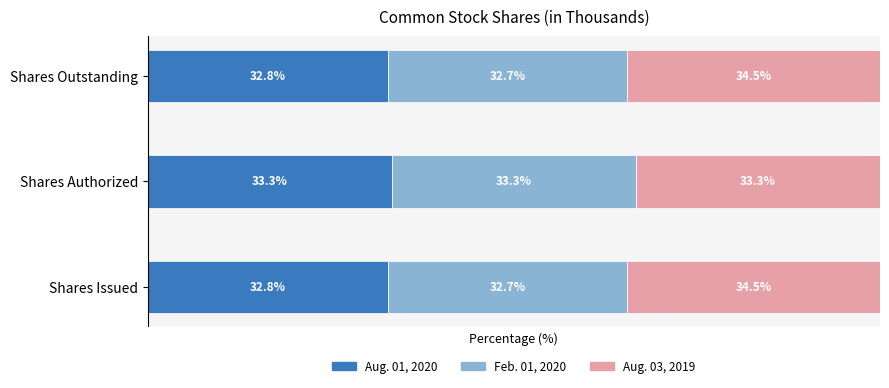

What is the average value of the Feb. 01, 2020 series?

32.9